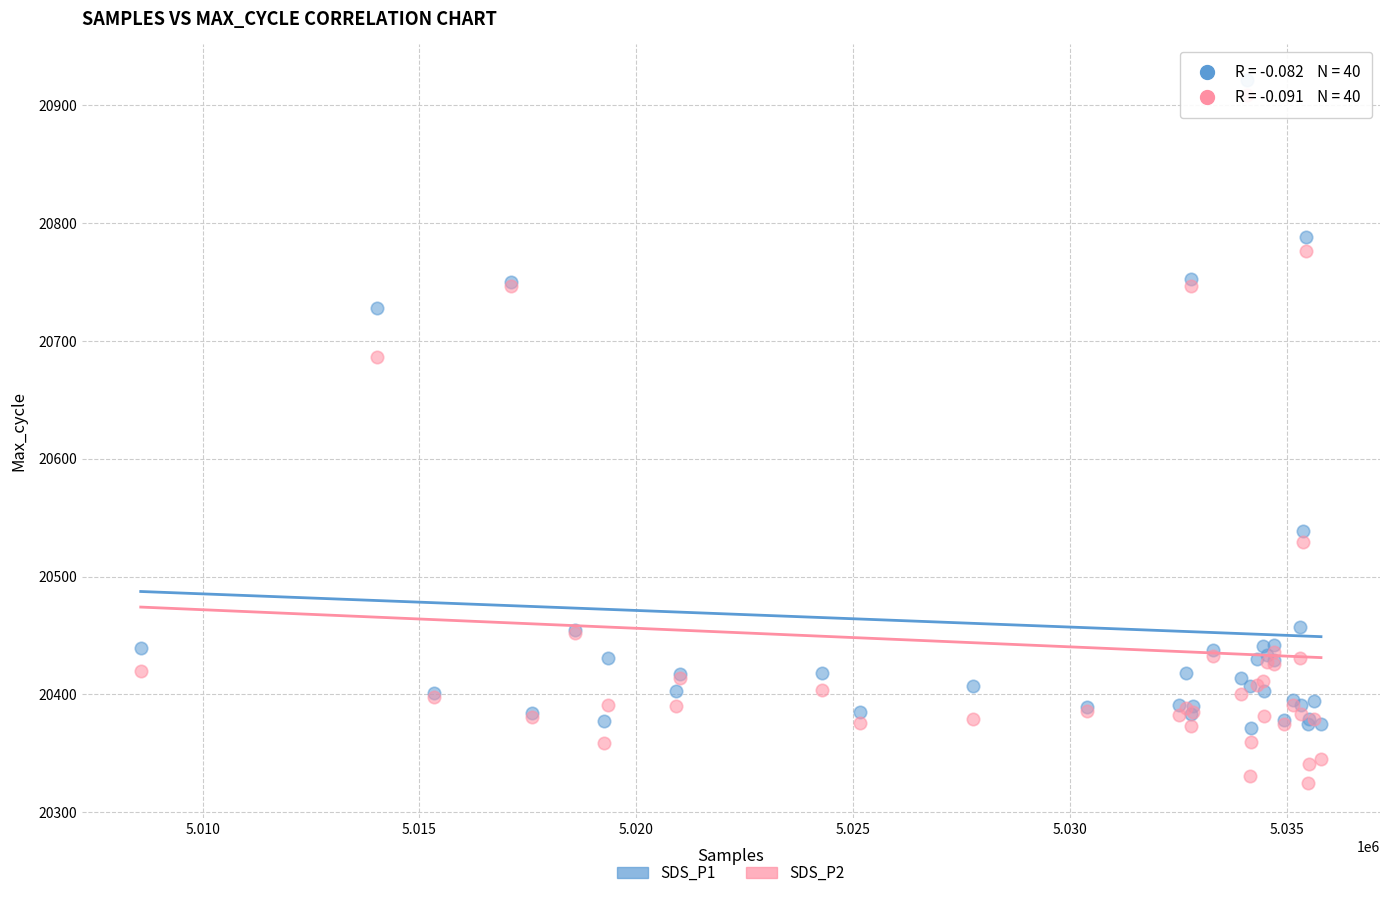

Which series contains the lowest Y value?

SDS_P2